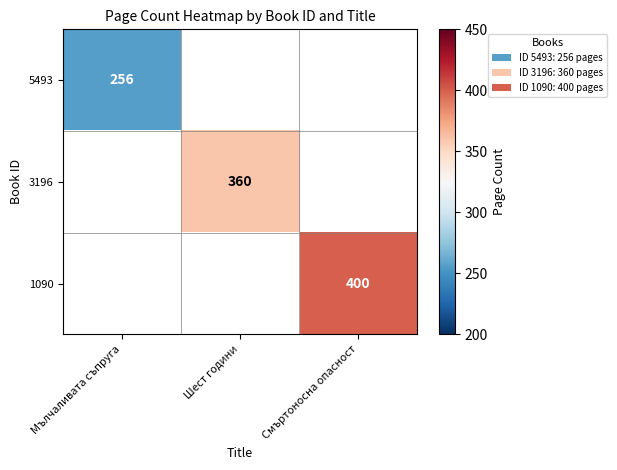

The value of 5493 at Мълчаливата съпруга is 369. True or false?

False